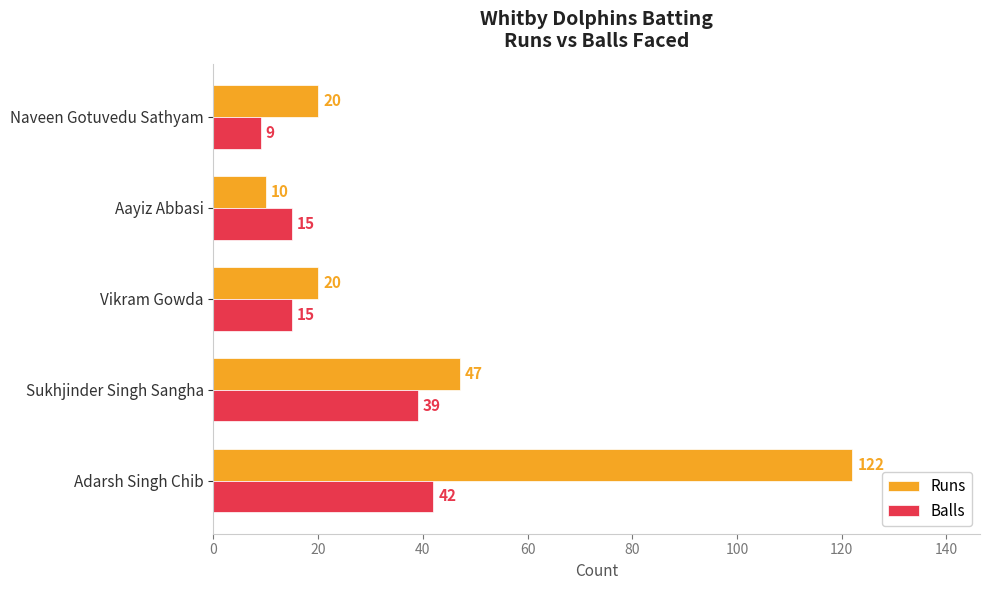

How many series are shown in this chart?

2